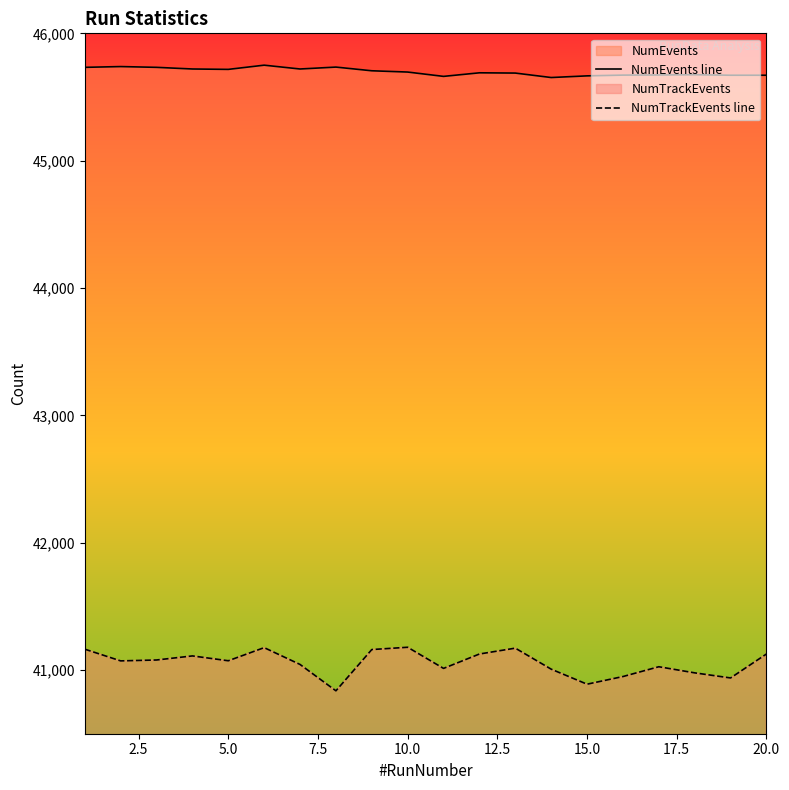

True or false: NumTrackEvents line and NumEvents line intersect in this chart.

False